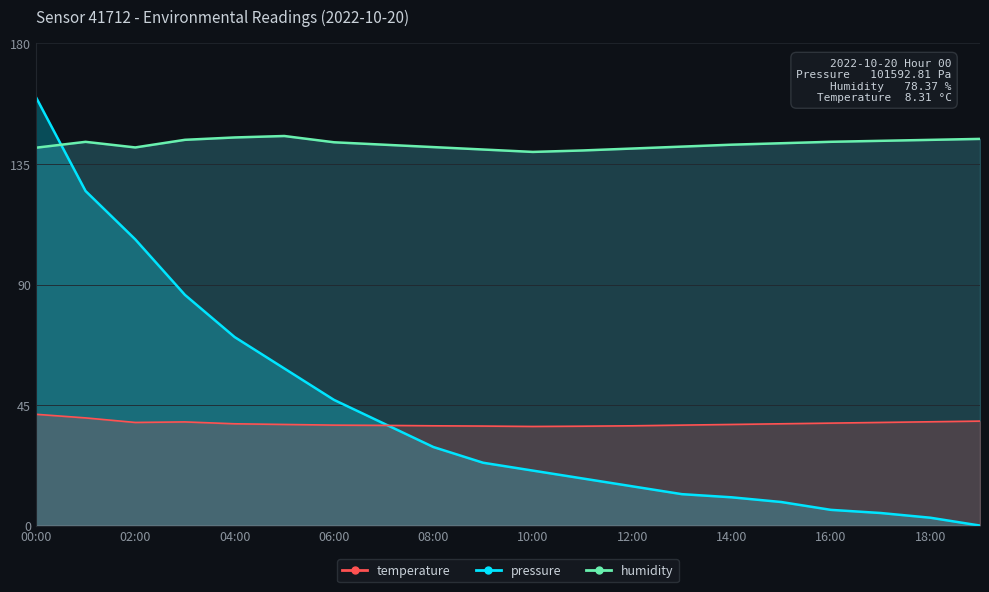

What is the difference between the highest and lowest values at 10:00?

119.0